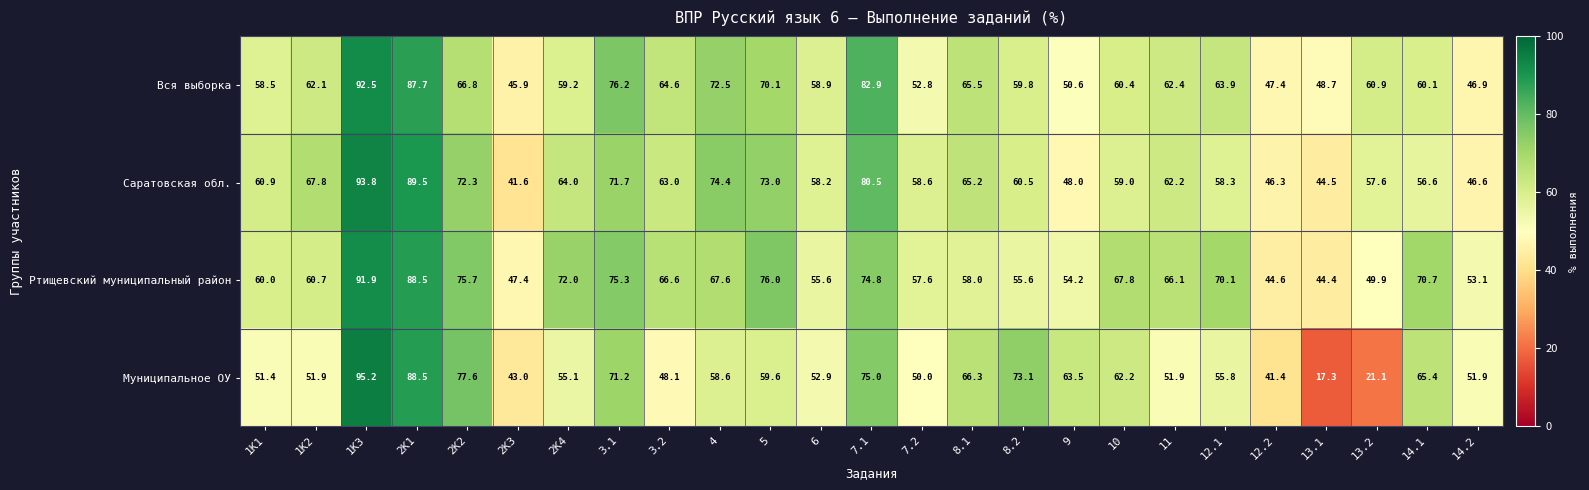

How many series are shown in this chart?

4